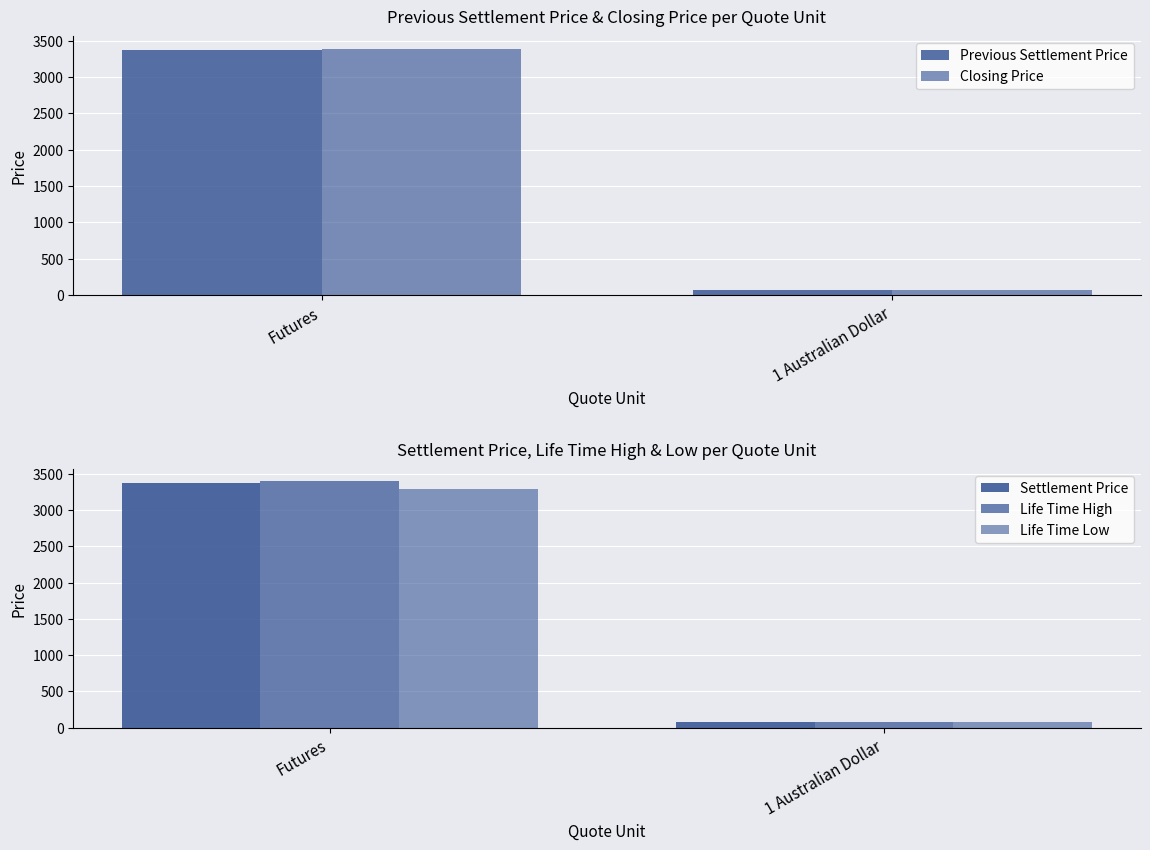

At which label is Settlement Price closest to 1726?

1 Australian Dollar